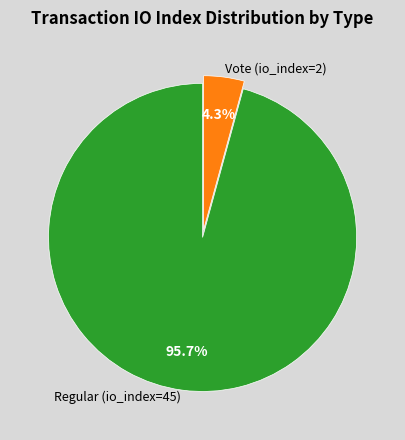

Is there any slice that represents more than half of the pie?

Yes